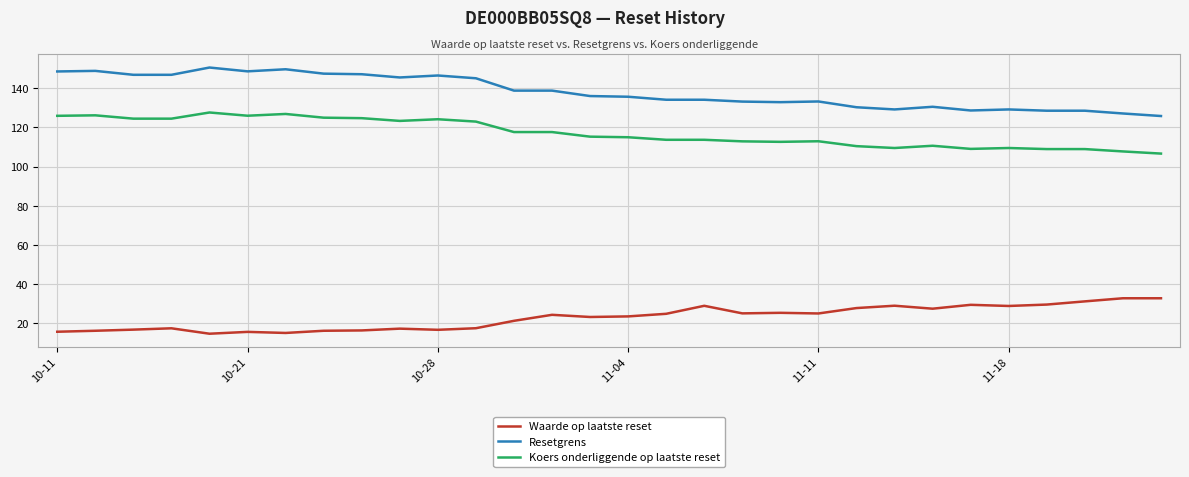

True or false: Koers onderliggende op laatste reset and Resetgrens intersect in this chart.

False